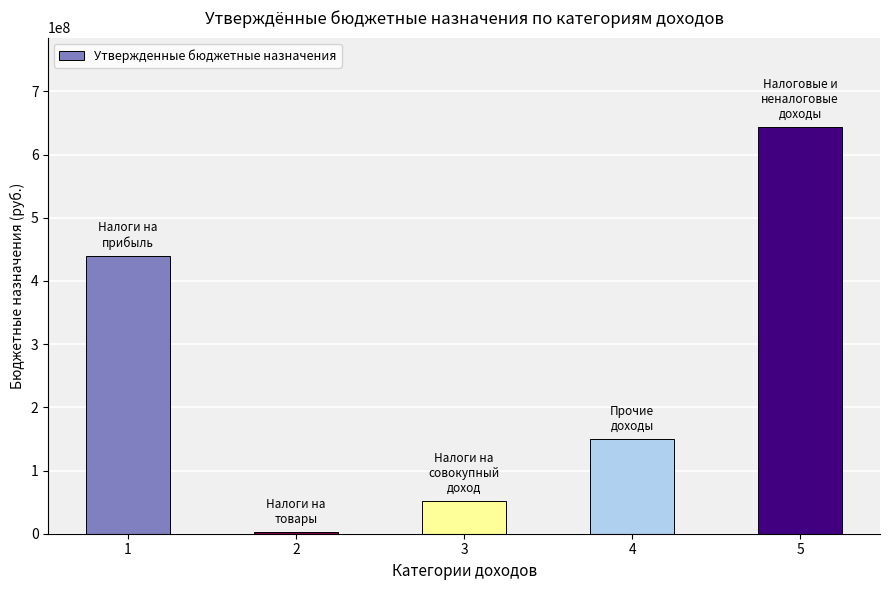

Approximately how many times larger is the value at 5 compared to 1?

1.5